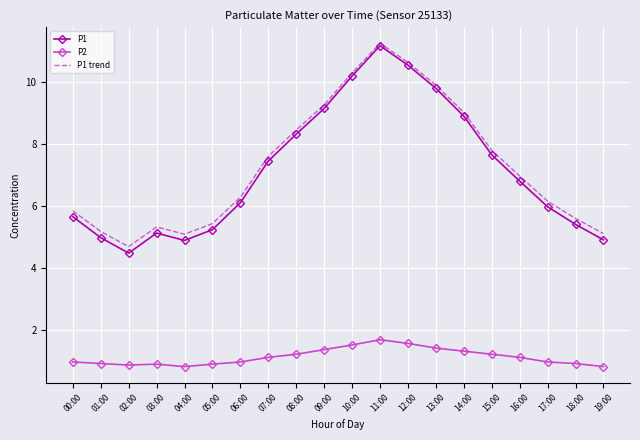

At 07:00, list the series in order from smallest to largest.

P2, P1, P1 trend